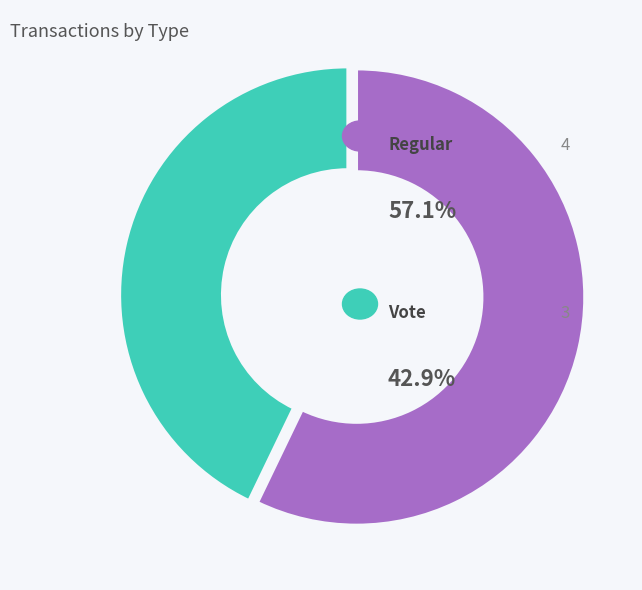

Which category has the smallest portion of the pie?

Vote